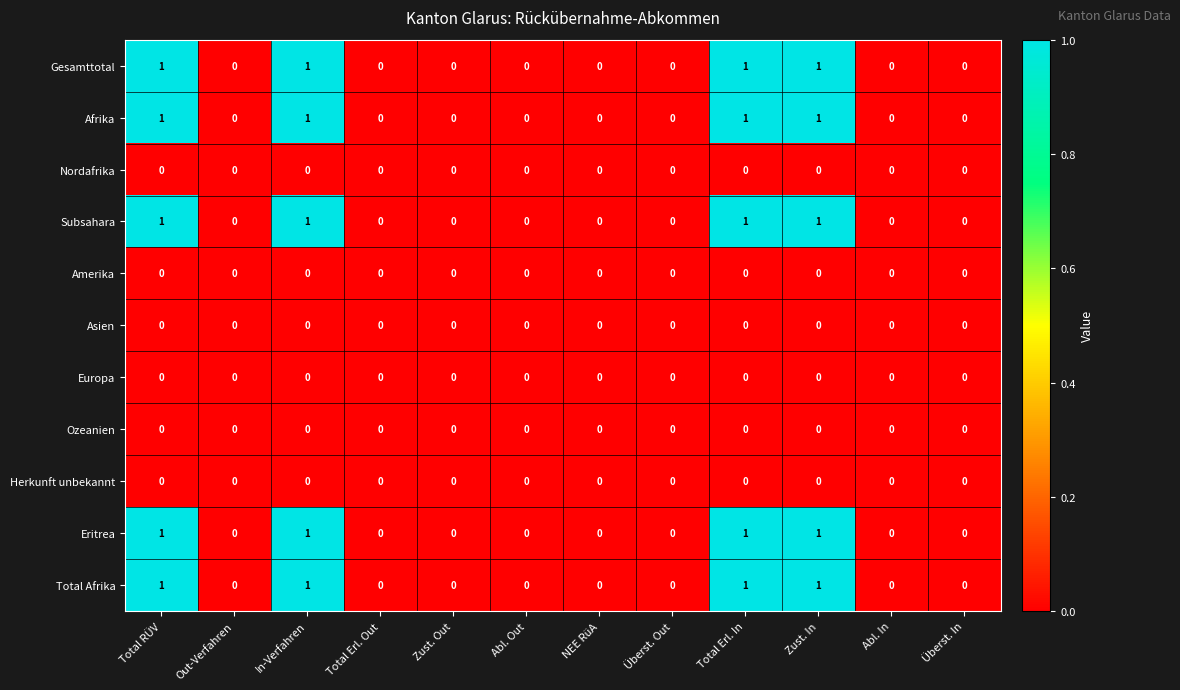

How many series are shown in this chart?

11